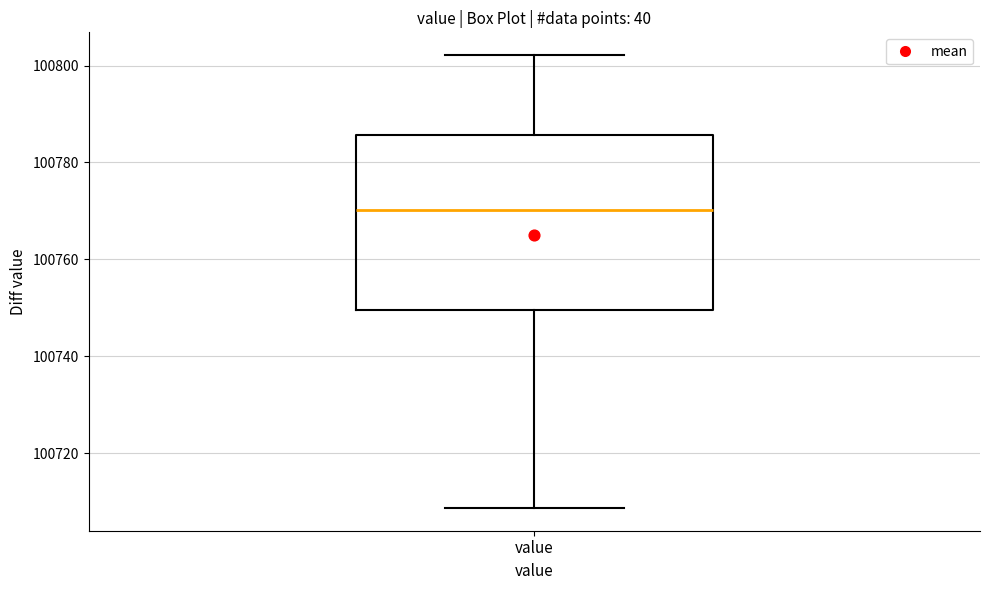

Where does the upper whisker of the box for value end on the y-axis? The values are not printed on the chart, so give them approximately, as read against the axis.

100802